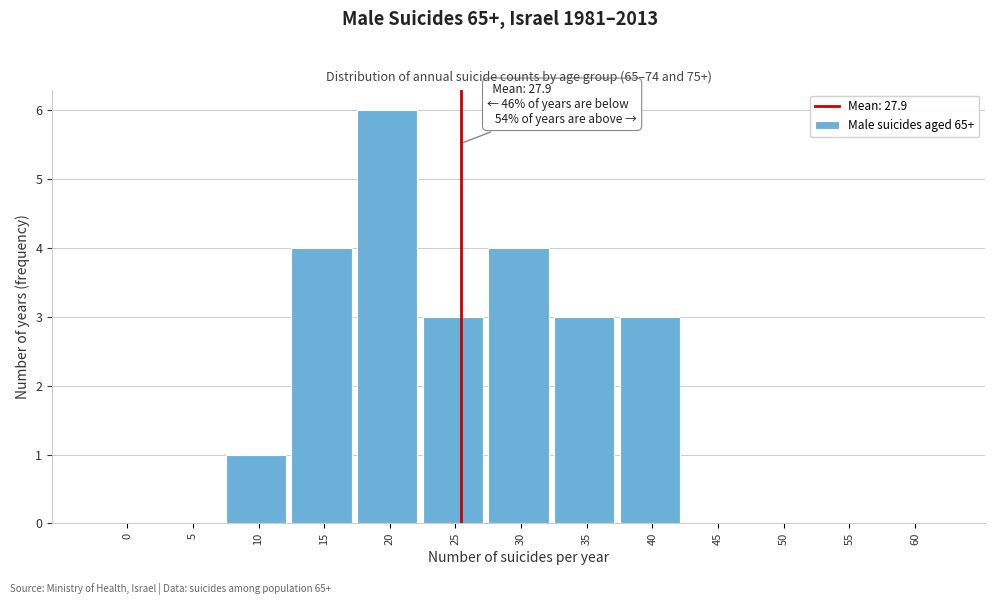

Reading left to right, what are all the values shown in this chart?

0=0	5=0	10=1	15=4	20=6	25=3	30=4	35=3	40=3	45=0	50=0	55=0	60=0